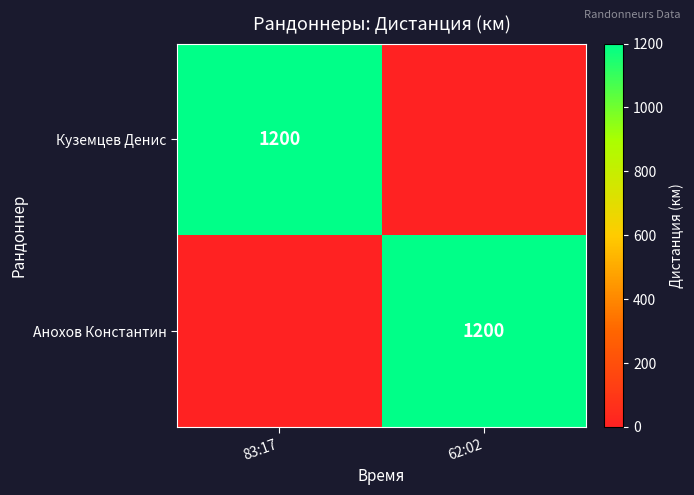

Count the number of data series in this chart.

2